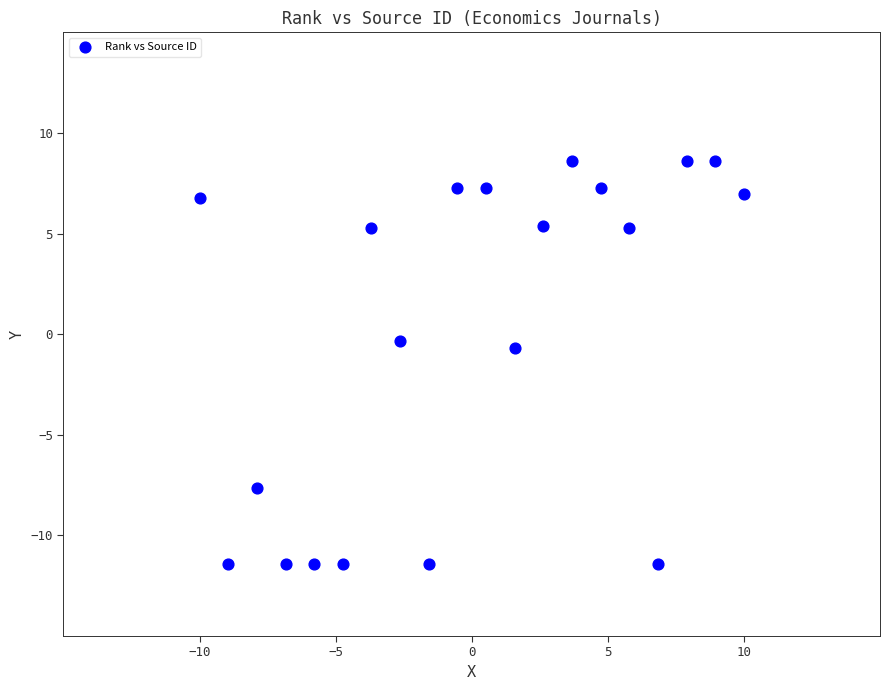

What is the range of X values (max minus min)?

20.0